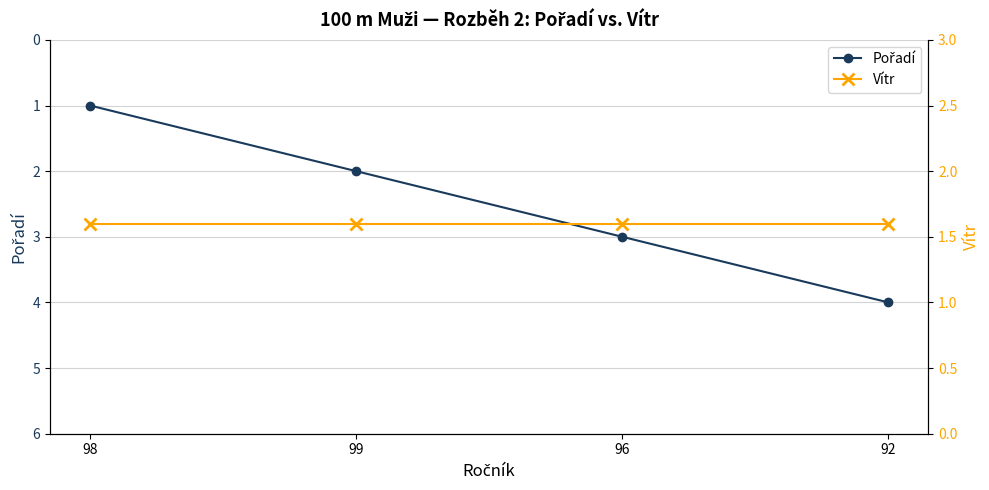

Rank the series by their average value, from lowest to highest.

Vítr, Pořadí